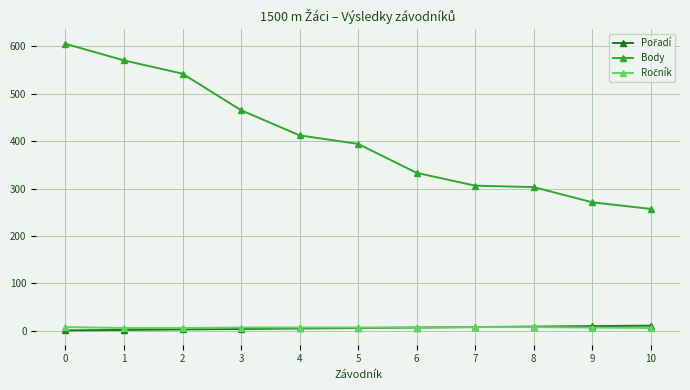

The value of Body at 2 is 828. True or false?

False